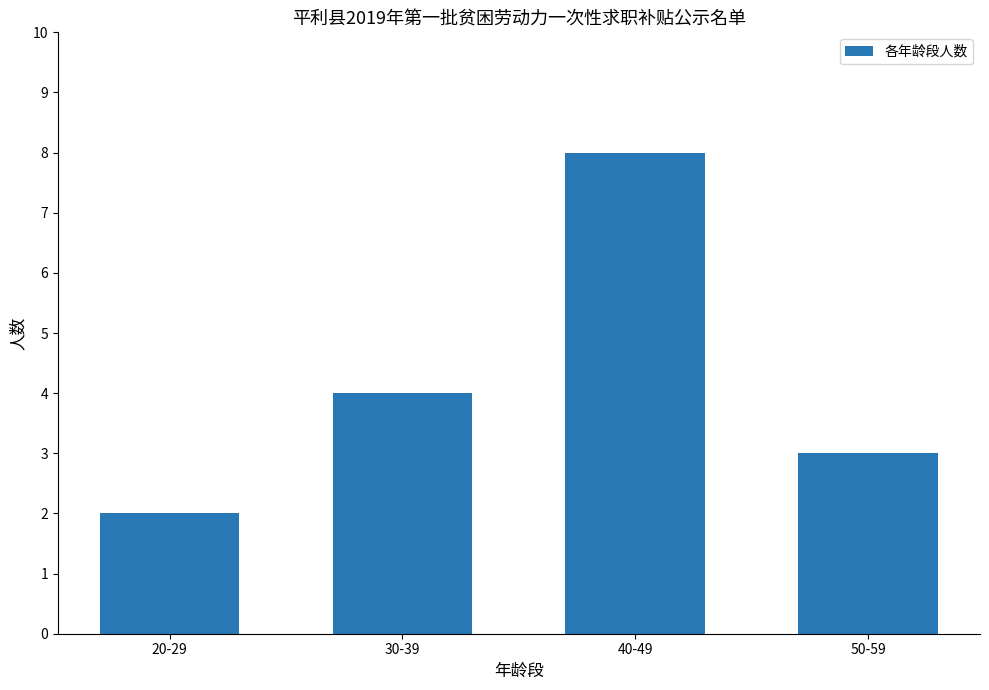

At which label is the value closest to 5?

30-39